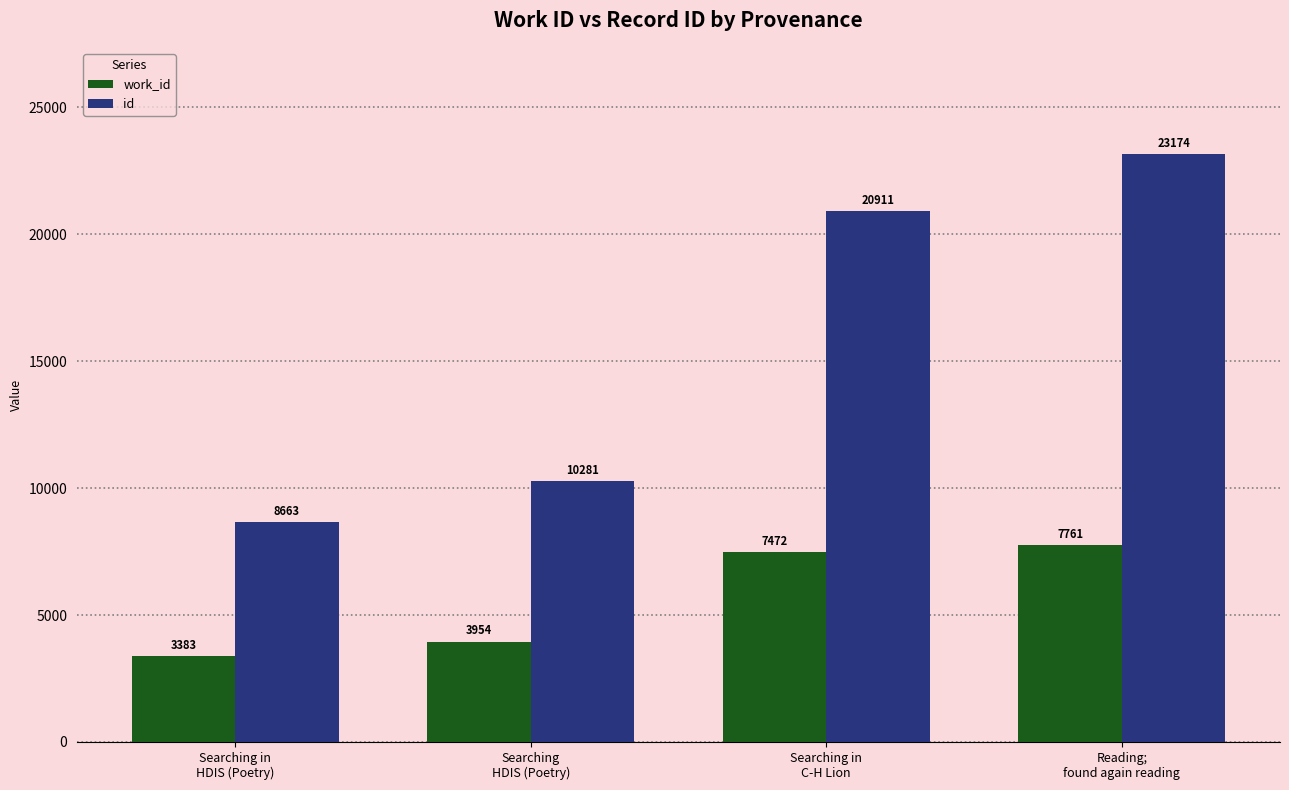

Does the chart contain stacked bars?

No